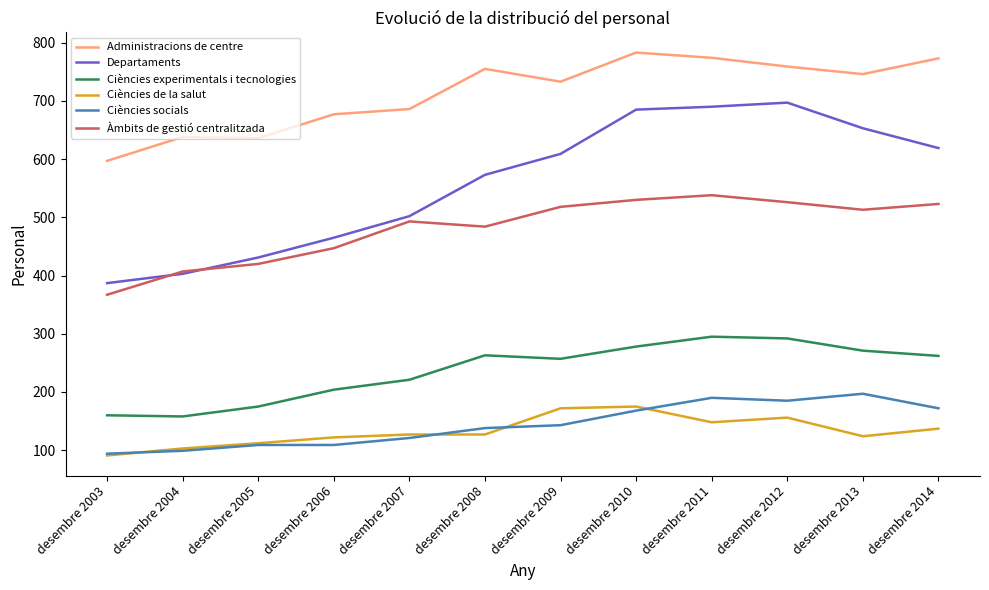

What value does the Administracions de centre series have at desembre 2014, to the nearest 5?

775